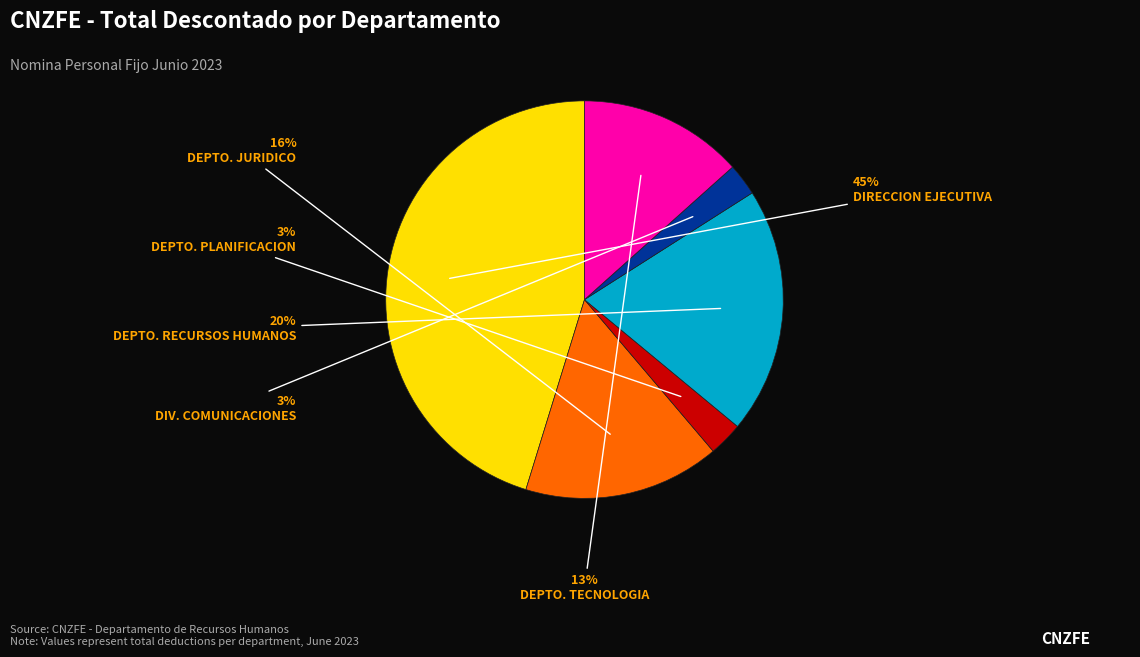

Combined, do DEPTO. RECURSOS HUMANOS and DIRECCION EJECUTIVA account for over 50%?

Yes